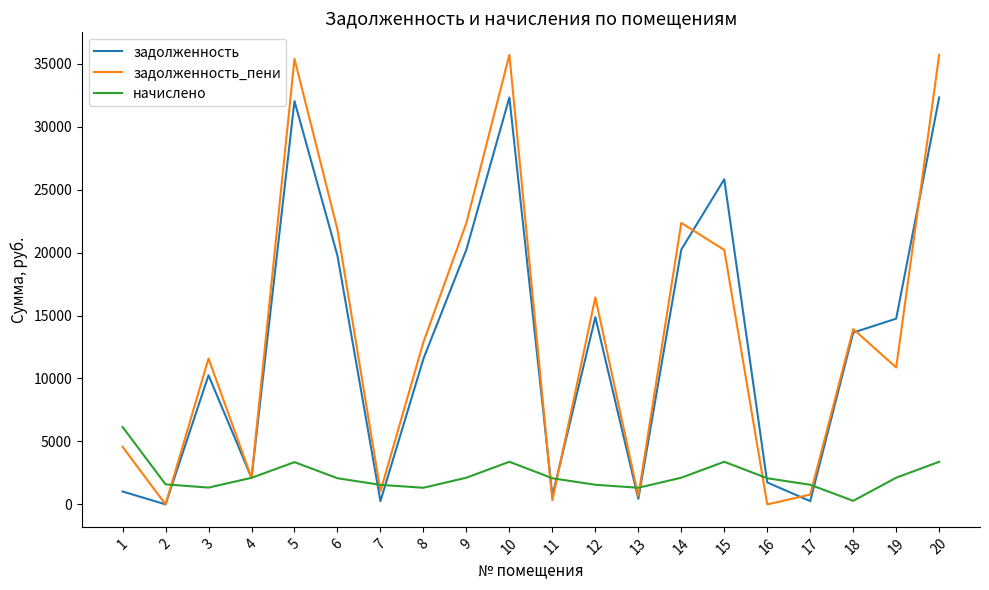

What is the maximum value shown in the chart?

35706.7